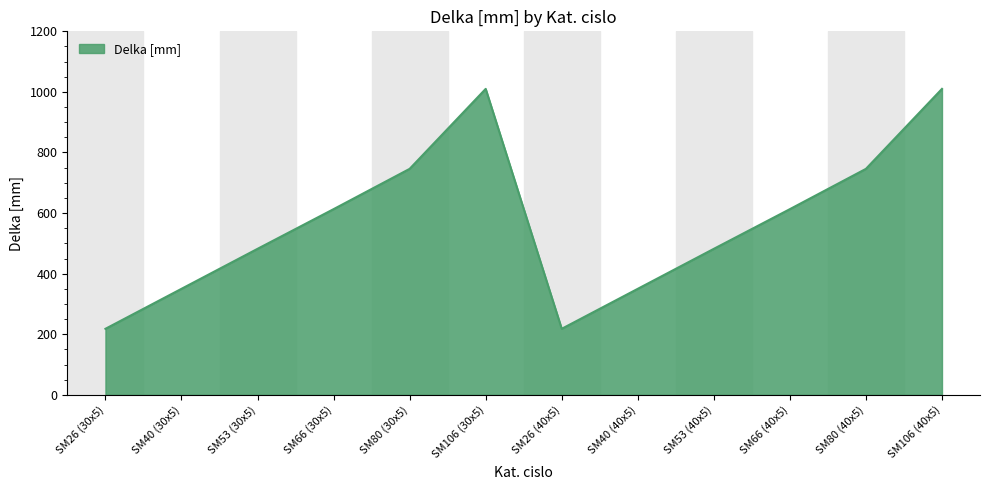

The value at SM40 (40x5) is 350. True or false?

True